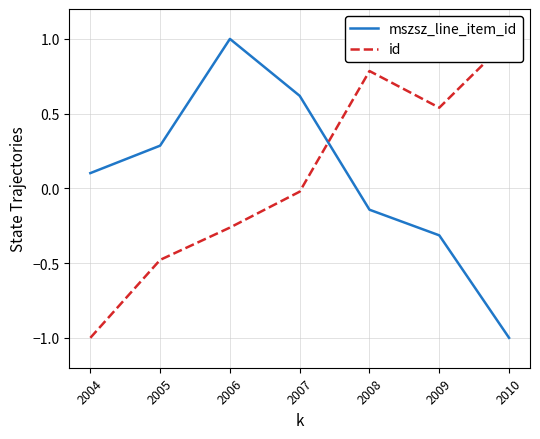

Reading right to left, extract all data points from this chart.

mszsz_line_item_id: 2010=-1.0	2009=-0.3	2008=-0.1	2007=0.6	2006=1.0	2005=0.3	2004=0.1
id: 2010=1.0	2009=0.5	2008=0.8	2007=-0.0	2006=-0.3	2005=-0.5	2004=-1.0